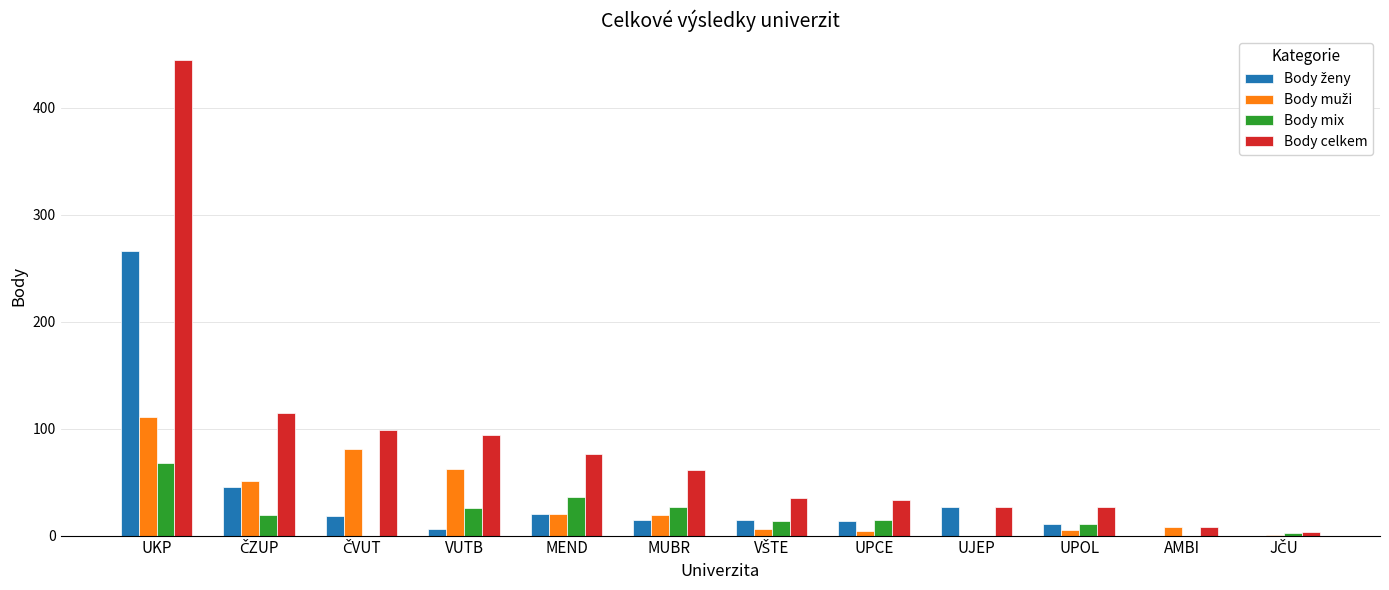

How many data points does each series have?

12